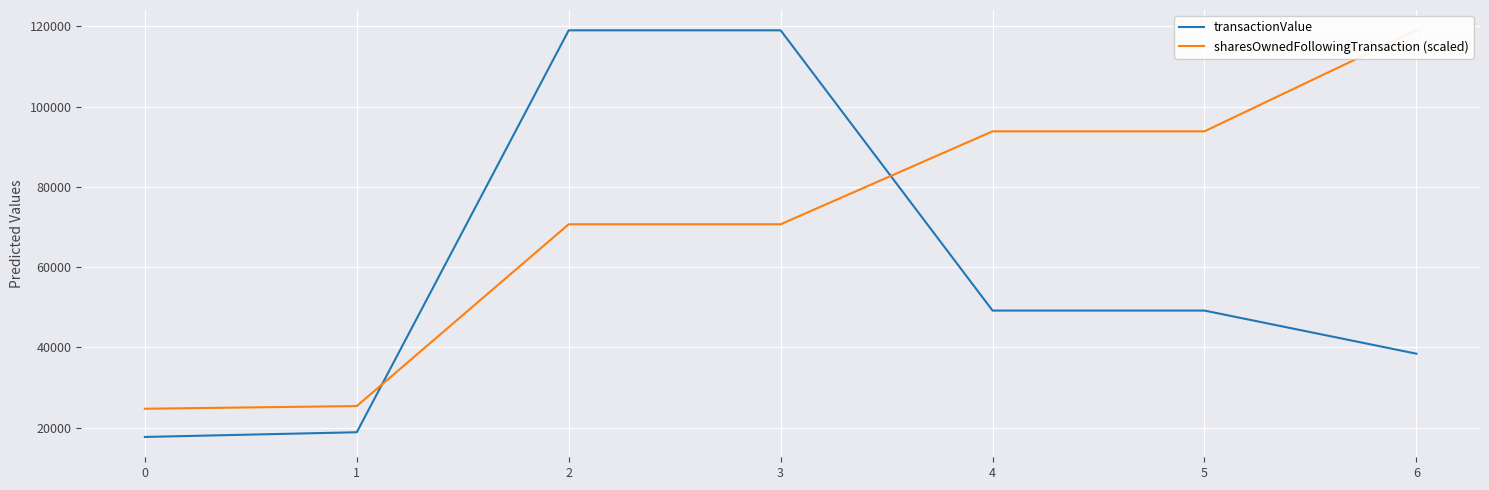

The transactionValue series shows 62097.4 at 6. True or false?

False